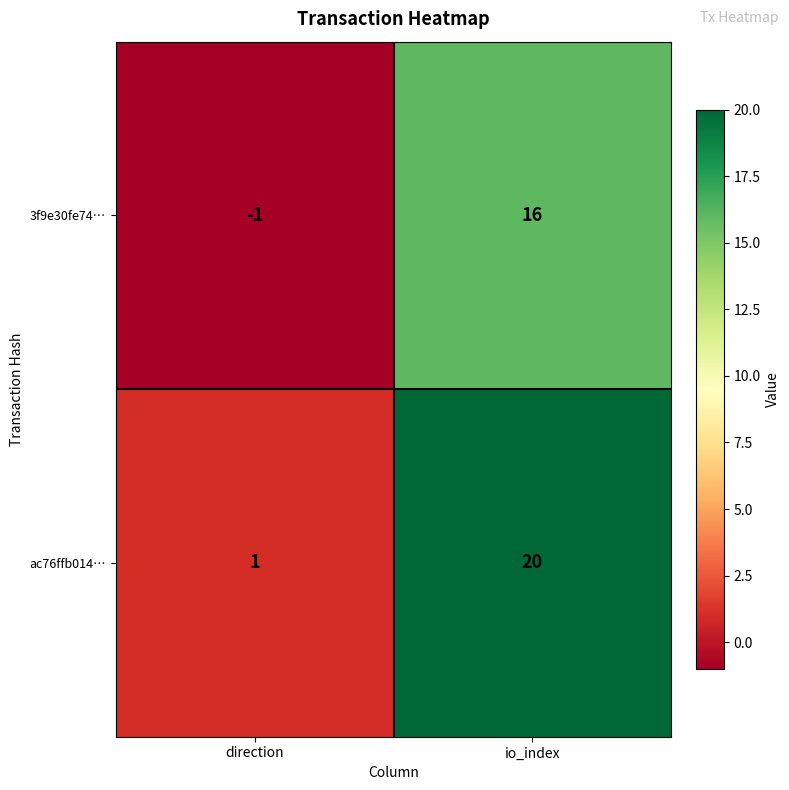

At which label is 3f9e30fe74… closest to 7?

direction